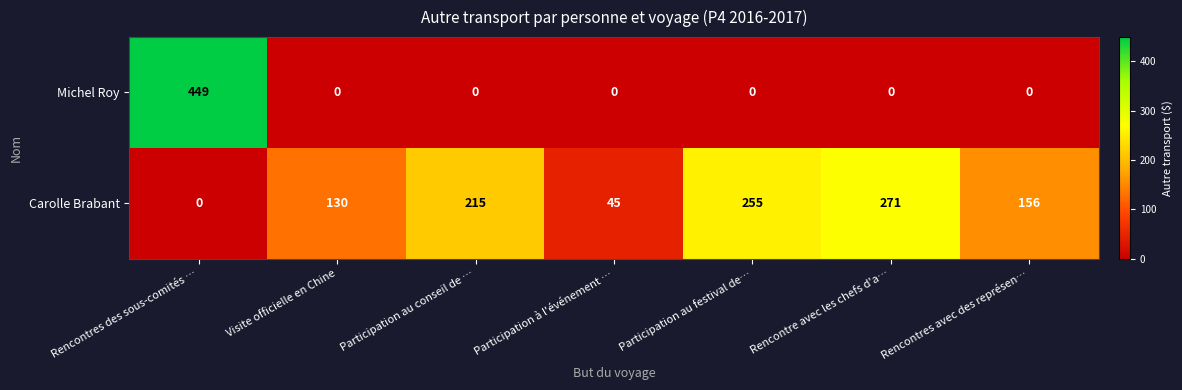

Rank the series by their maximum value, from lowest to highest.

Carolle Brabant, Michel Roy